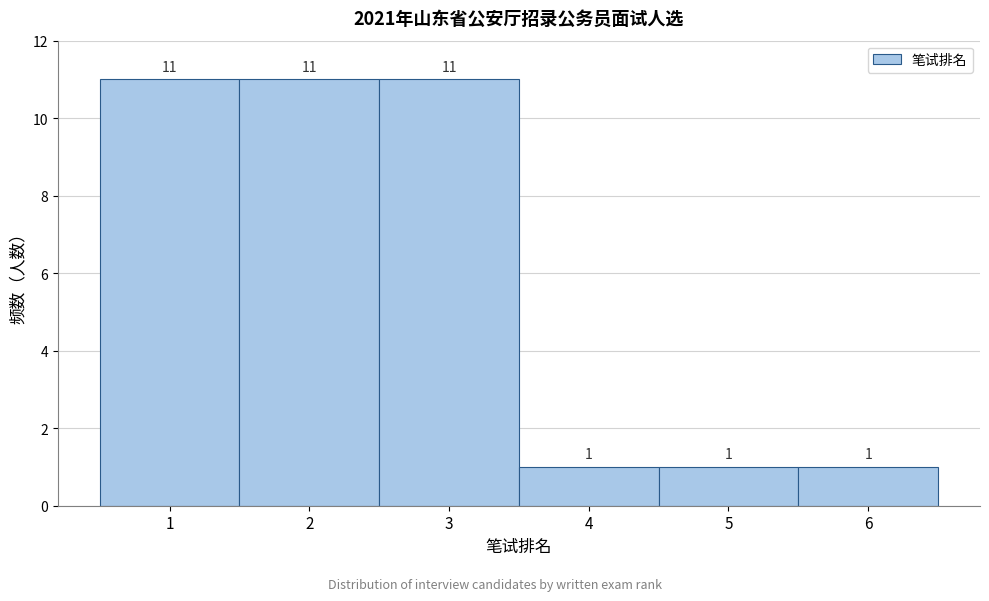

Reading left to right, transcribe this chart: for each bar, give the range it covers on the x-axis and its height.

0.5 to 1.5: 11
1.5 to 2.5: 11
2.5 to 3.5: 11
3.5 to 4.5: 1
4.5 to 5.5: 1
5.5 to 6.5: 1